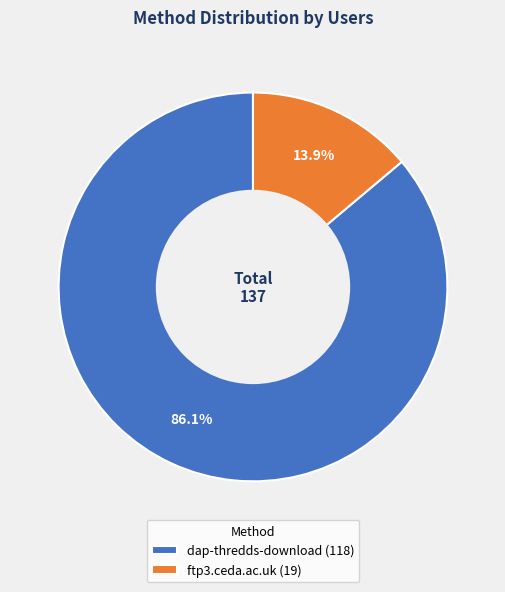

To the nearest percent, what portion does ftp3.ceda.ac.uk represent?

14%